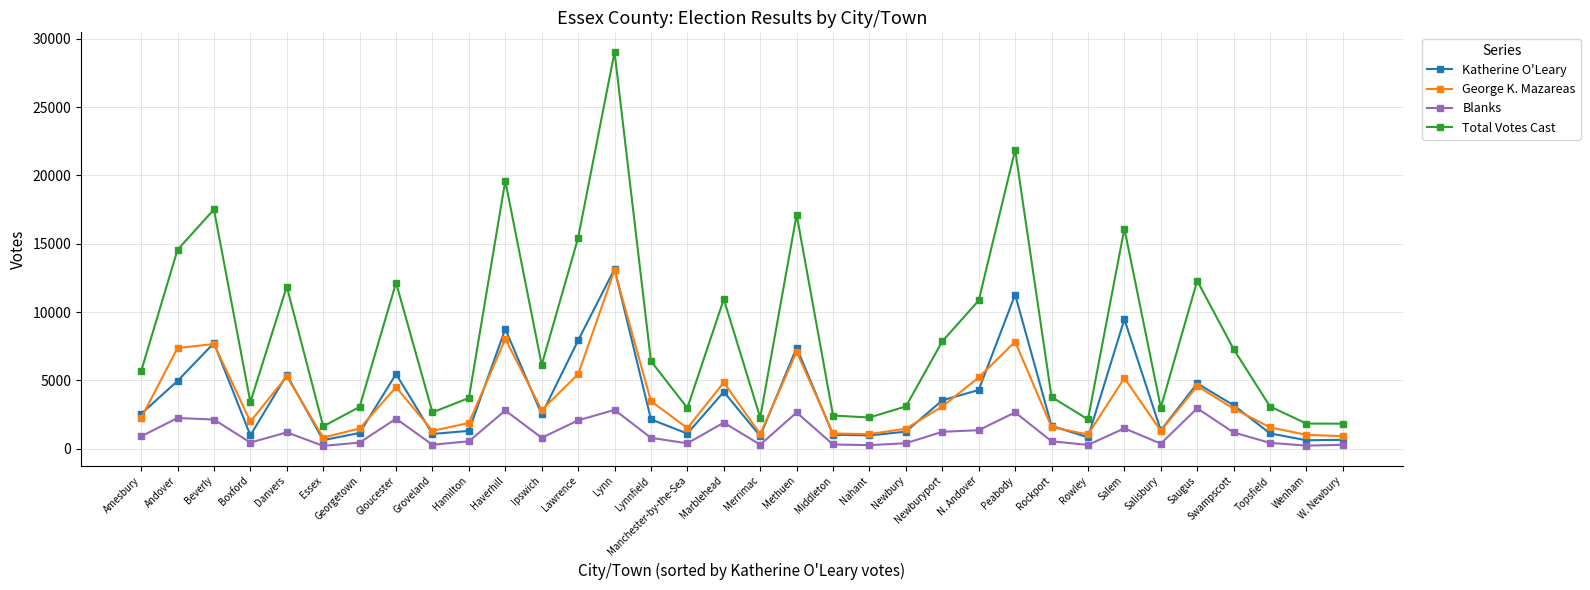

In George K. Mazareas, how many points are lower than both neighbors (excluding endpoints)?

9